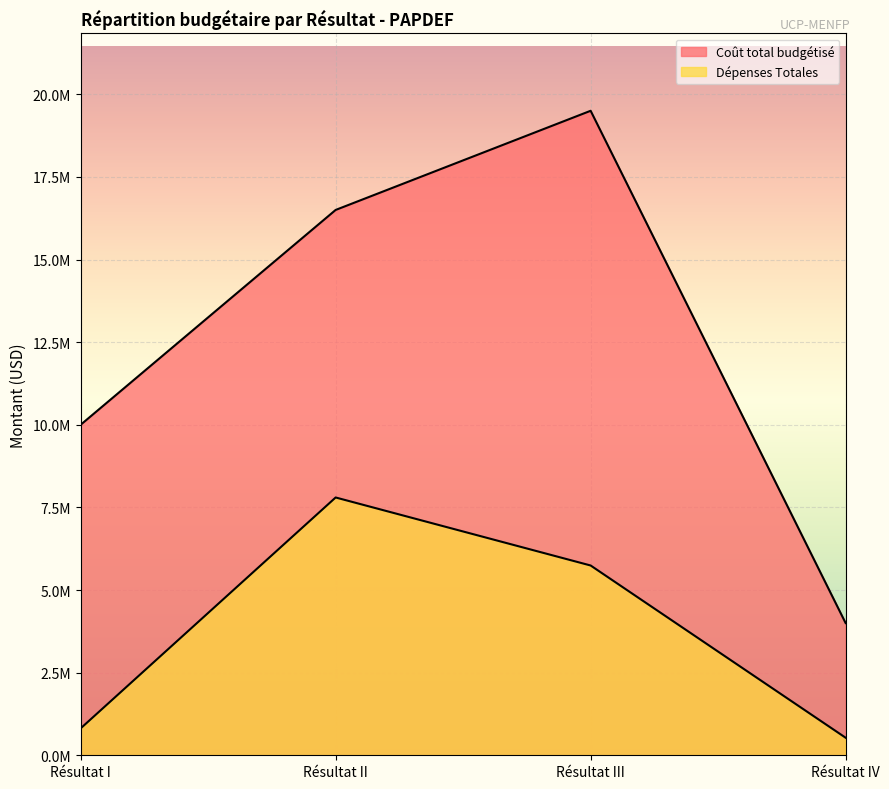

What is the sum of all Dépenses Totales values?

14886942.8